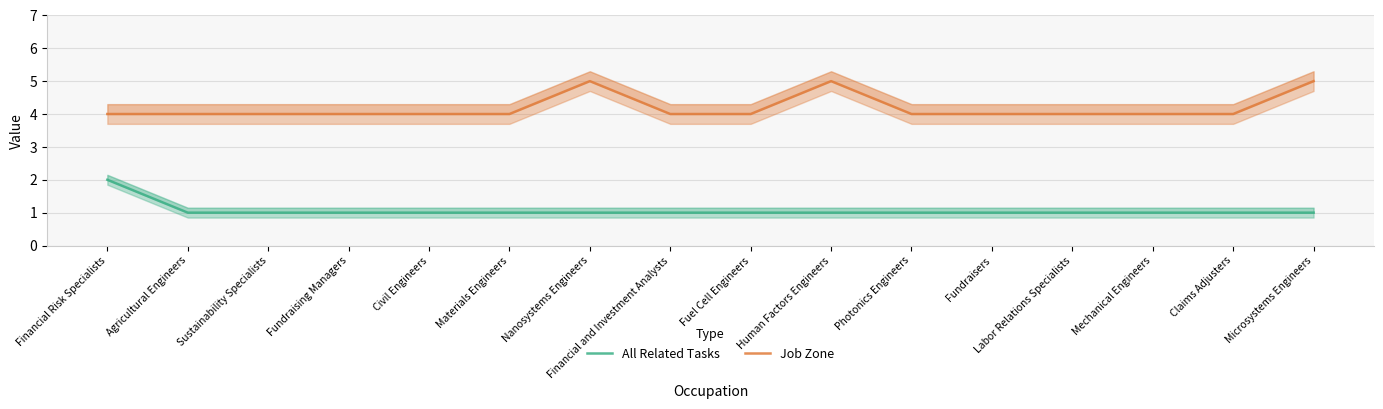

Count the number of data series in this chart.

2